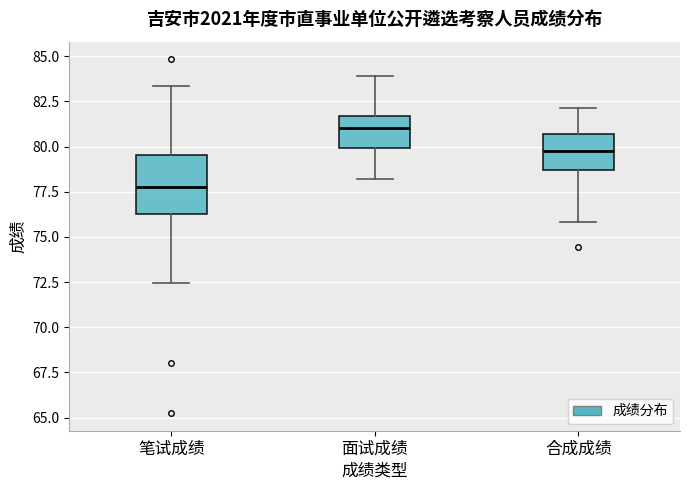

Reading left to right, read every box against the y-axis: the position of its median line, the range the box covers, and the ends of its whiskers. The values are not printed on the chart, so give them approximately, as read against the axis.

笔试成绩: median 78.0, box 76.5 to 79.5, whiskers 72.5 to 83.5
面试成绩: median 81.0, box 80.0 to 81.5, whiskers 78.0 to 84.0
合成成绩: median 80.0, box 78.5 to 80.5, whiskers 76.0 to 82.0